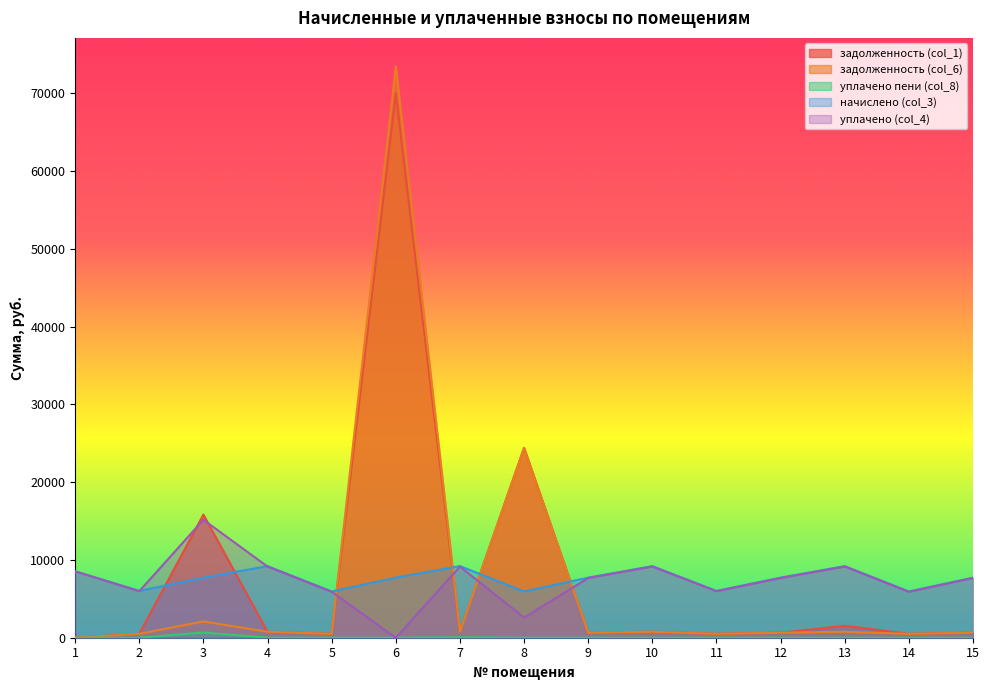

Reading left to right, transcribe all the data shown in this chart.

задолженность (col_1): 1=0.0	2=501.5	3=15826.7	4=767.1	5=495.6	6=69994.2	7=767.1	8=24409.6	9=643.8	10=767.1	11=501.3	12=643.8	13=1534.3	14=495.5	15=643.8
задолженность (col_6): 1=1.0	2=501.5	3=2091.2	4=767.1	5=495.5	6=73435.4	7=767.1	8=24400.4	9=643.8	10=767.1	11=501.5	12=643.8	13=767.1	14=495.5	15=643.8
уплачено пени (col_8): 1=0.0	2=0.0	3=664.5	4=5.0	5=0.2	6=0.0	7=41.9	8=0.0	9=0.0	10=0.0	11=0.0	12=0.0	13=0.2	14=0.0	15=0.0
начислено (col_3): 1=8537.1	2=6017.8	3=7713.2	4=9205.8	5=5946.1	6=7725.2	7=9205.8	8=5946.1	9=7725.2	10=9205.8	11=6017.8	12=7725.2	13=9205.8	14=5946.1	15=7725.2
уплачено (col_4): 1=8536.1	2=5978.4	3=15162.2	4=9145.7	5=5907.3	6=0.0	7=9145.7	8=2589.0	9=7674.8	10=9145.7	11=5978.2	12=7674.8	13=9145.7	14=5907.3	15=7674.8